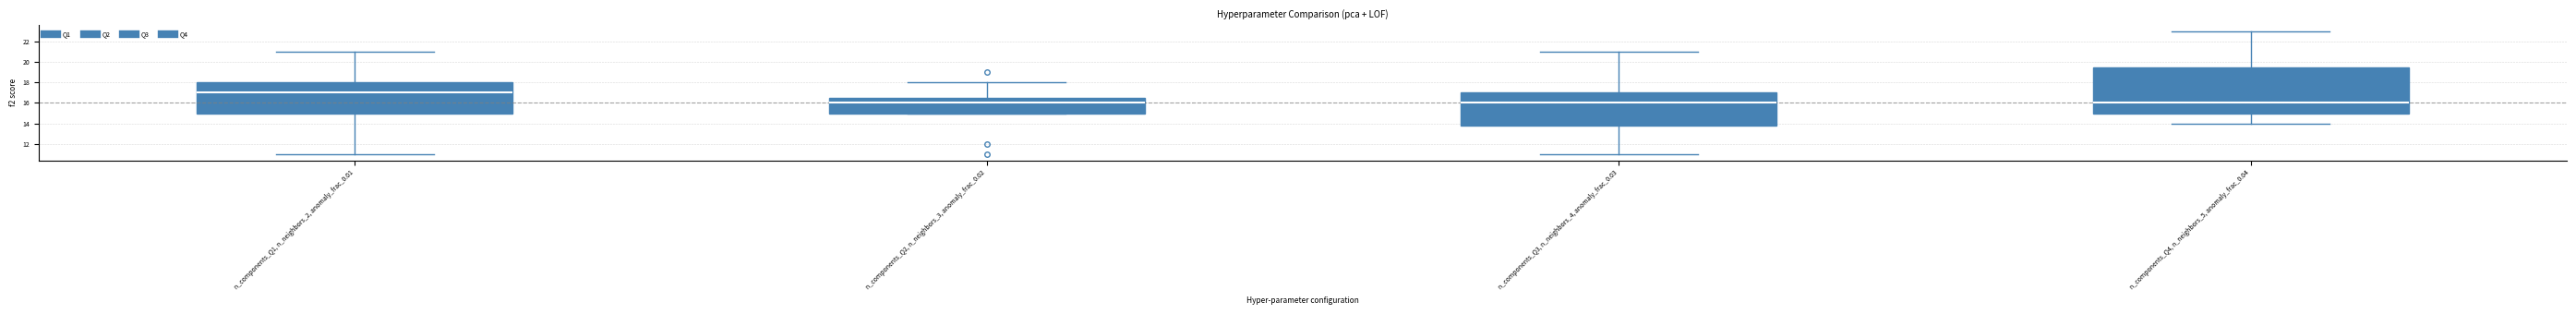

Reading left to right, read every box against the y-axis: the position of its median line, the range the box covers, and the ends of its whiskers. The values are not printed on the chart, so give them approximately, as read against the axis.

n_components_Q1, n_neighbors_2, anomaly_frac_0.01: median 17.0, box 15.0 to 18.0, whiskers 11.0 to 21.0
n_components_Q2, n_neighbors_3, anomaly_frac_0.02: median 16.0, box 15.0 to 16.6, whiskers 15.0 to 18.0
n_components_Q3, n_neighbors_4, anomaly_frac_0.03: median 16.0, box 13.8 to 17.0, whiskers 11.0 to 21.0
n_components_Q4, n_neighbors_5, anomaly_frac_0.04: median 16.0, box 15.0 to 19.6, whiskers 14.0 to 23.0